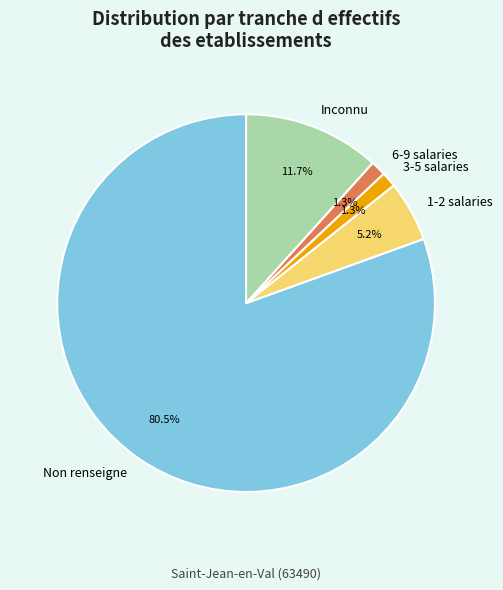

To the nearest percent, what is the difference between the largest and smallest slice percentages?

79%